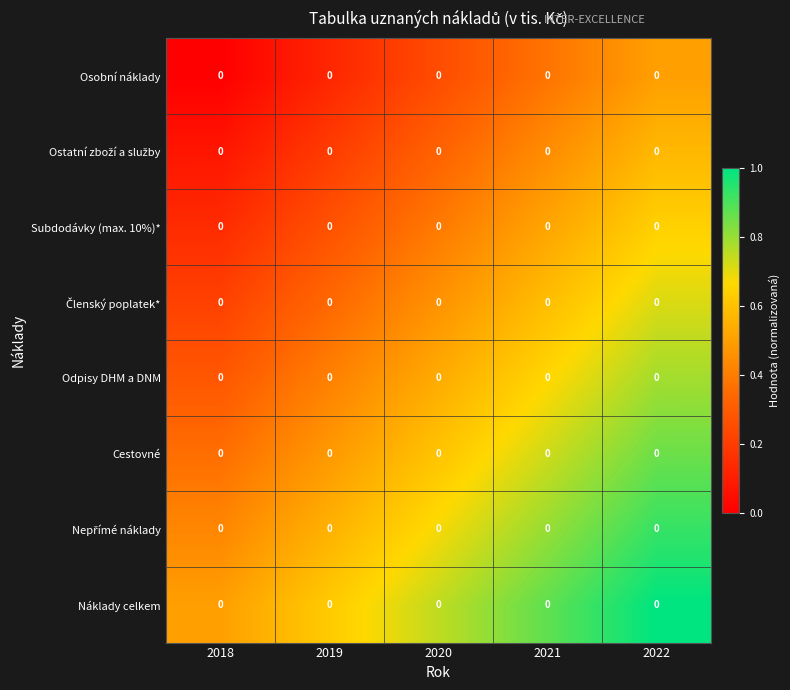

Is the value of Náklady celkem at 2020 greater than the value of Osobní náklady at 2018?

Yes